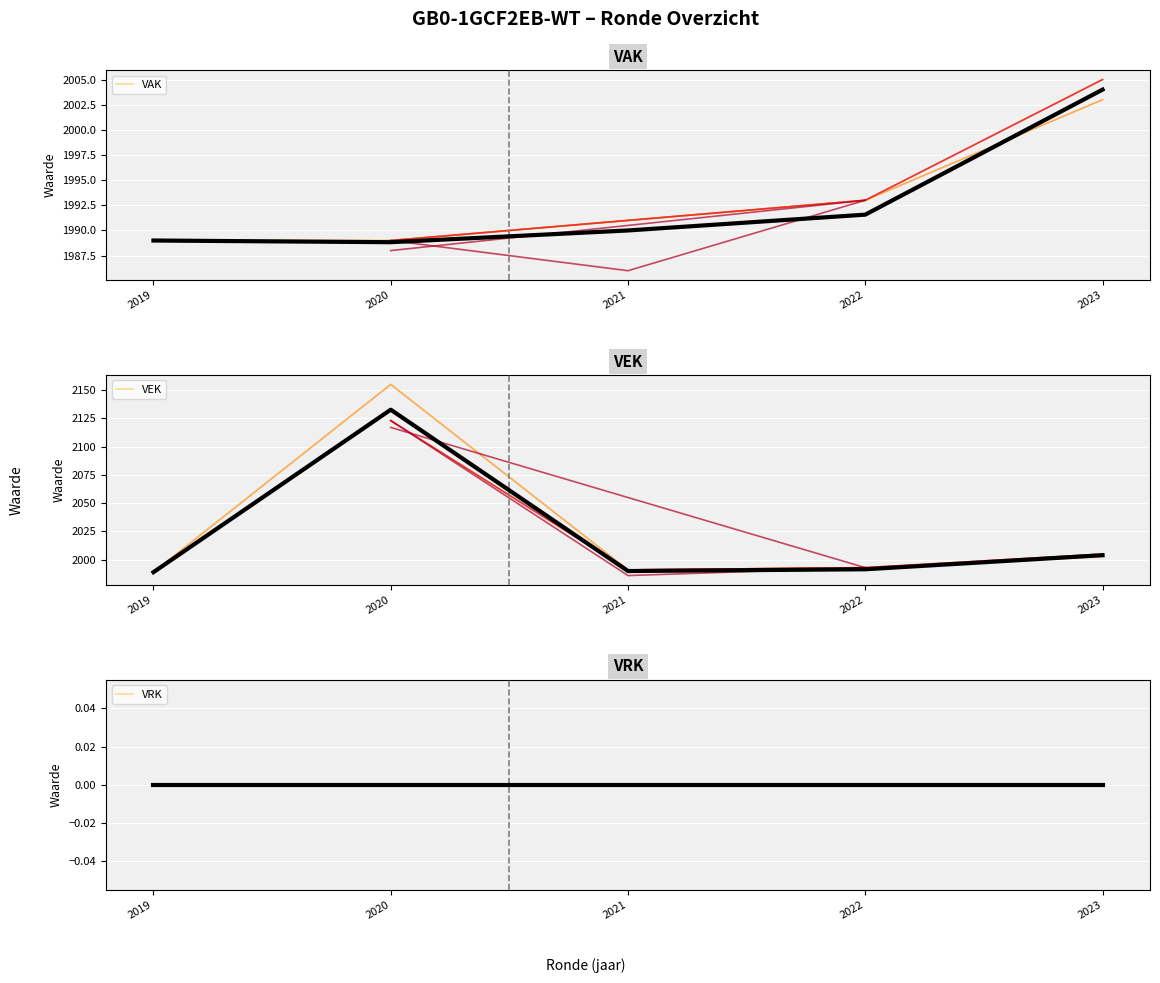

Reading left to right, transcribe all the data shown in this chart.

VAK: 1989.0	1988.8	1990.0	1991.6	2004.0
VEK: 1989.0	2132.7	1990.0	1991.6	2004.0
VRK: 0.0	0.0	0.0	0.0	0.0